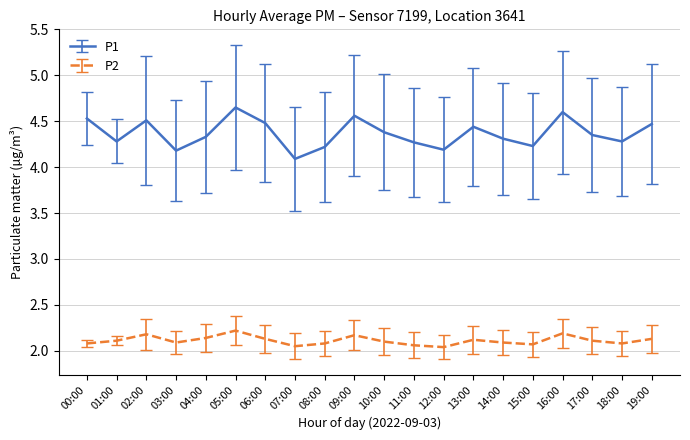

What is the difference between the highest and lowest values at 18:00?

2.2